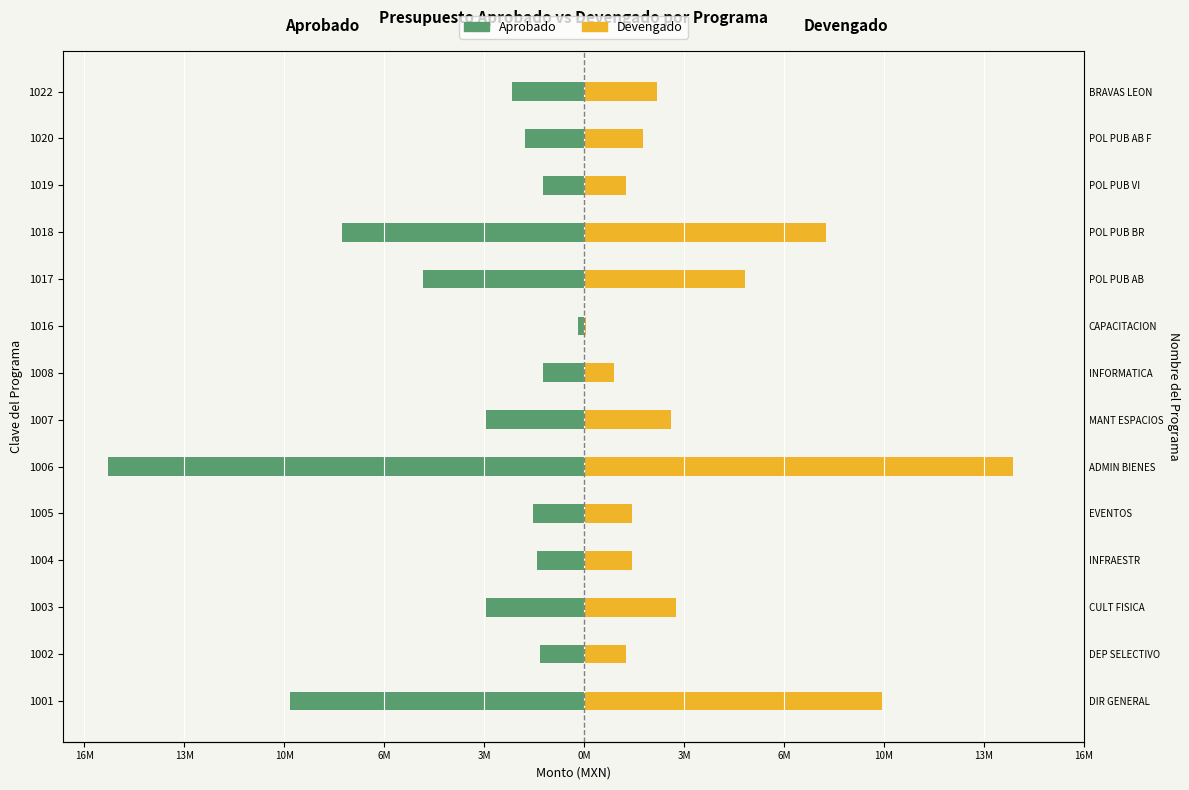

What is the lowest value of the Devengado series?

57813.2